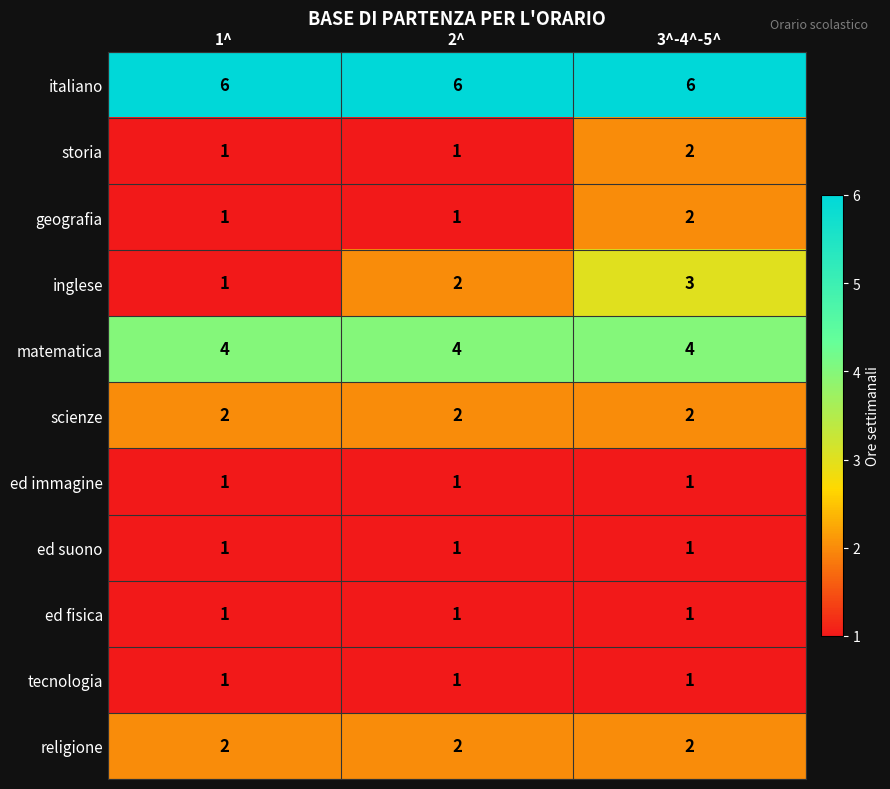

What is the greatest value displayed?

6